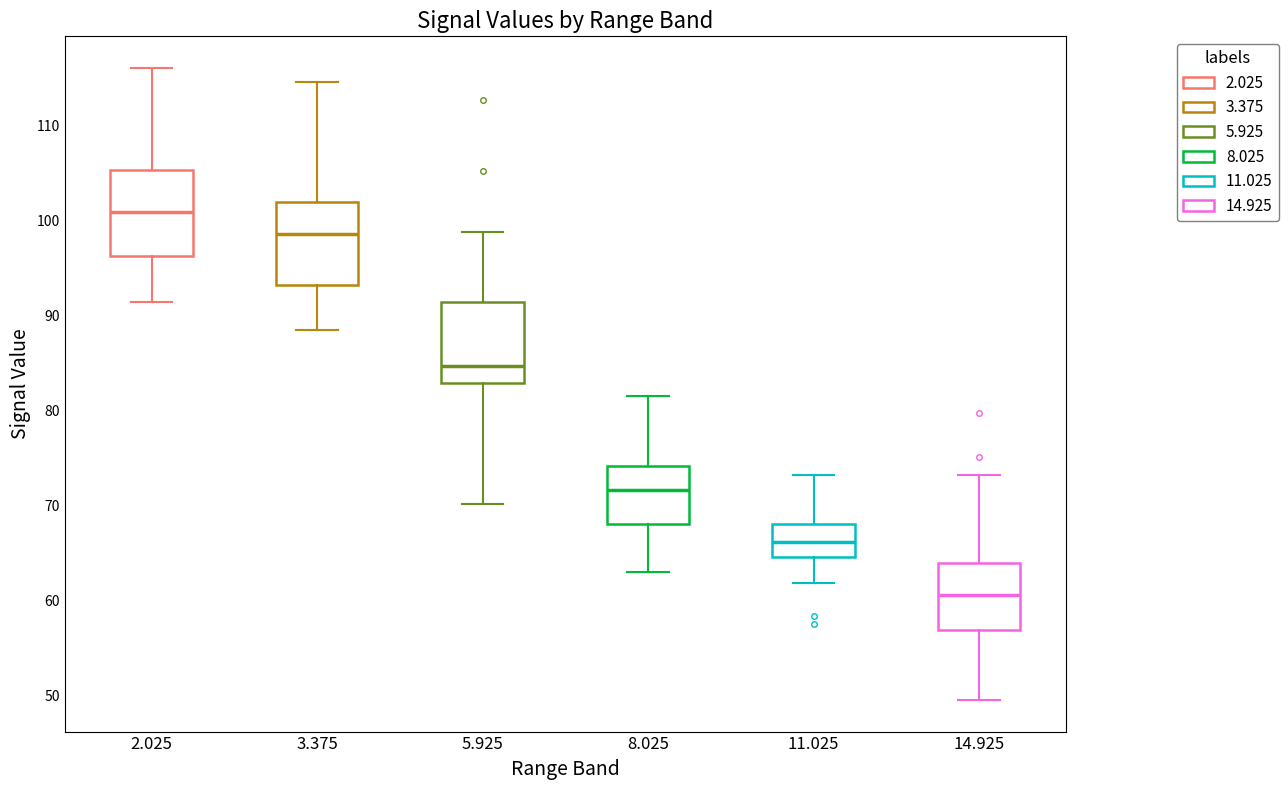

Reading left to right, transcribe this box plot: for each box, give where its median line is, the range the box spans, and where its two whiskers end, as read against the y-axis. The values are not printed on the chart, so give them approximately, as read against the axis.

2.025: median 101, box 96 to 105, whiskers 91 to 116
3.375: median 99, box 93 to 102, whiskers 89 to 115
5.925: median 85, box 83 to 91, whiskers 70 to 99
8.025: median 72, box 68 to 74, whiskers 63 to 82
11.025: median 66, box 65 to 68, whiskers 62 to 73
14.925: median 61, box 57 to 64, whiskers 50 to 73